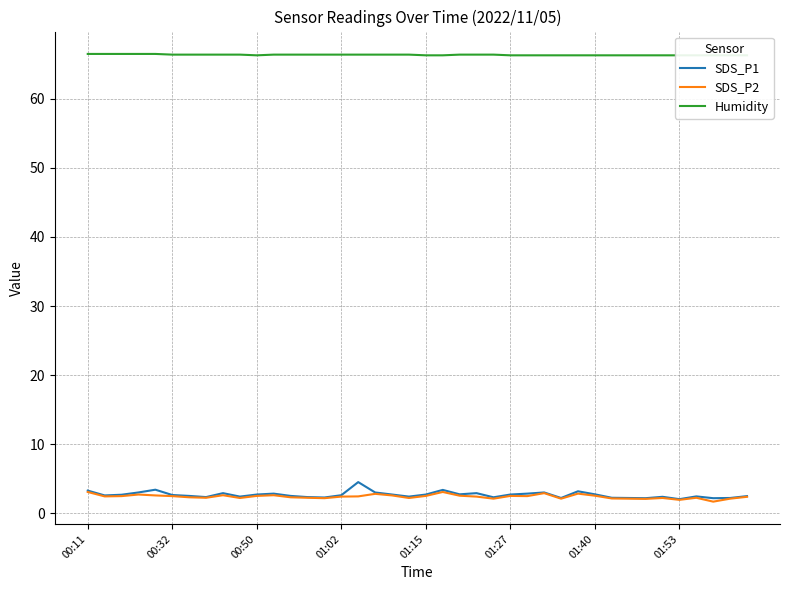

Which label corresponds to the largest value in the chart?

00:11